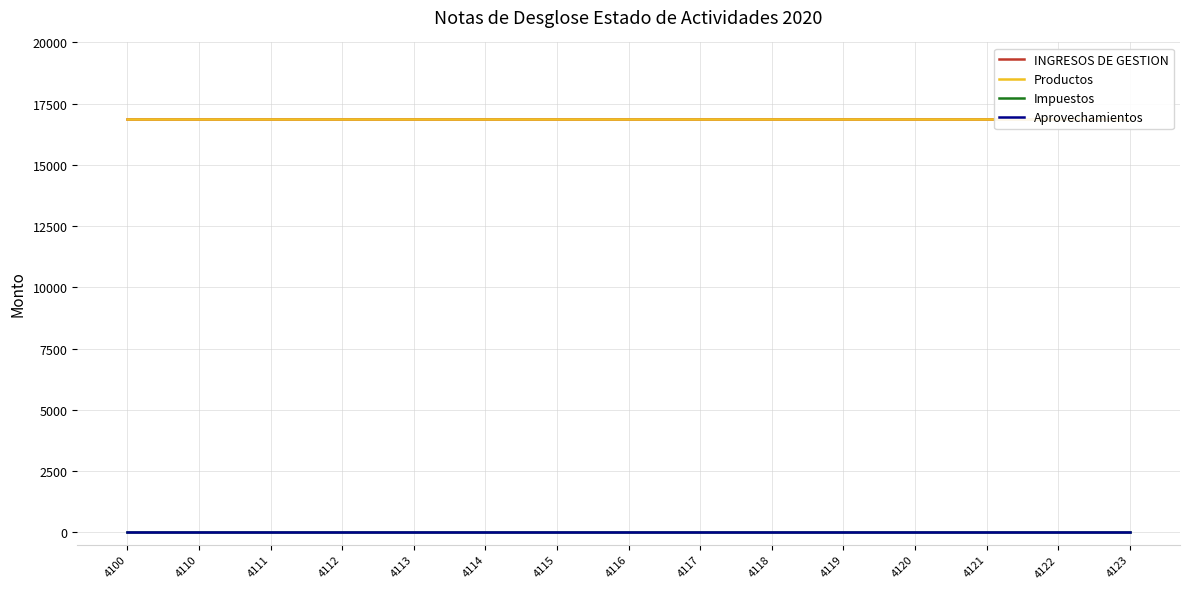

Reading left to right, extract all data points from this chart.

INGRESOS DE GESTION: 16888	16888	16888	16888	16888	16888	16888	16888	16888	16888	16888	16888	16888	16888	16888
Productos: 16888	16888	16888	16888	16888	16888	16888	16888	16888	16888	16888	16888	16888	16888	16888
Impuestos: 0	0	0	0	0	0	0	0	0	0	0	0	0	0	0
Aprovechamientos: 0	0	0	0	0	0	0	0	0	0	0	0	0	0	0